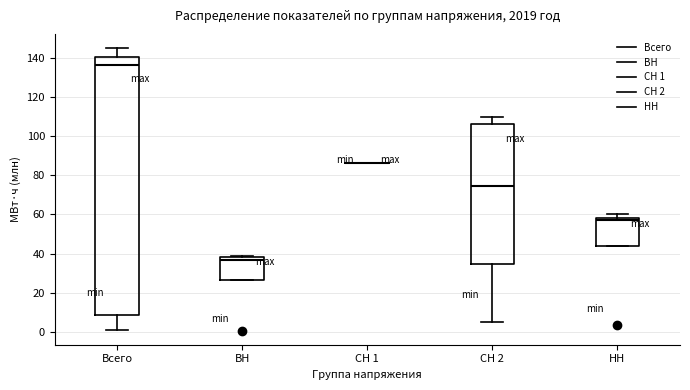

Where is the upper edge of the box for Всего on the y-axis? The values are not printed on the chart, so give them approximately, as read against the axis.

140